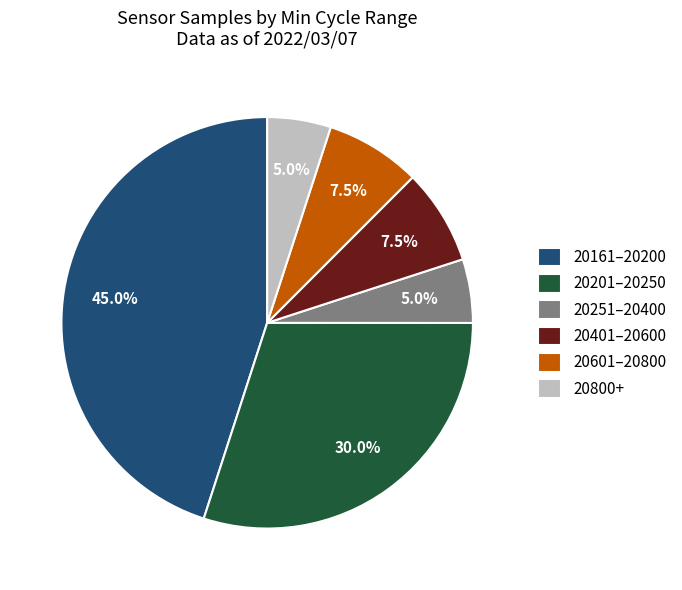

Between 20401–20600 and 20161–20200, which is larger?

20161–20200